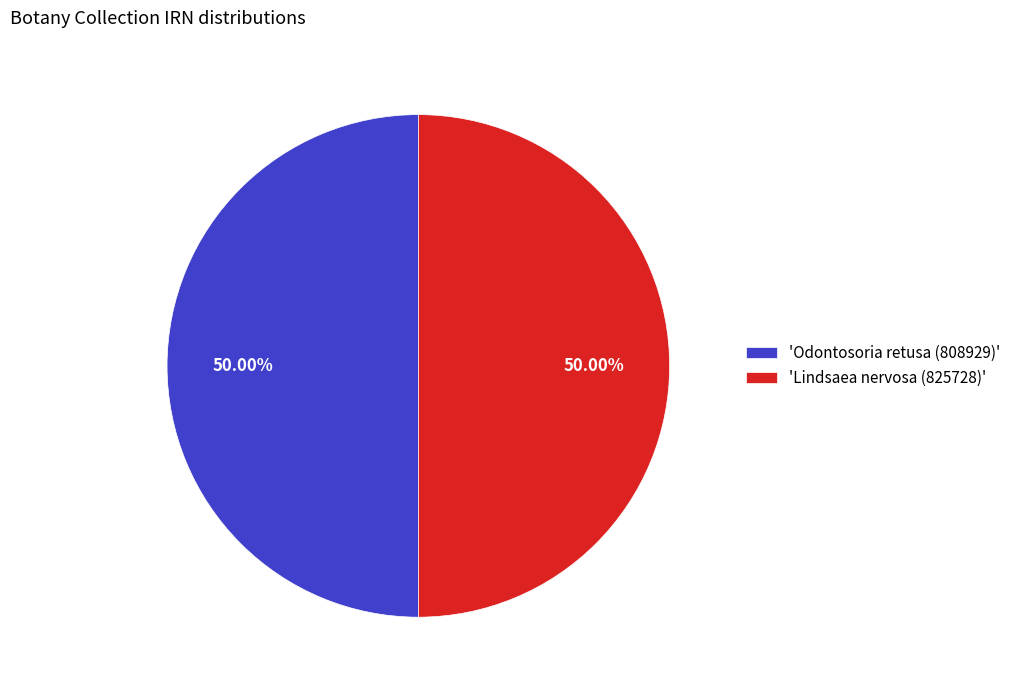

Count the number of slices in the pie.

2